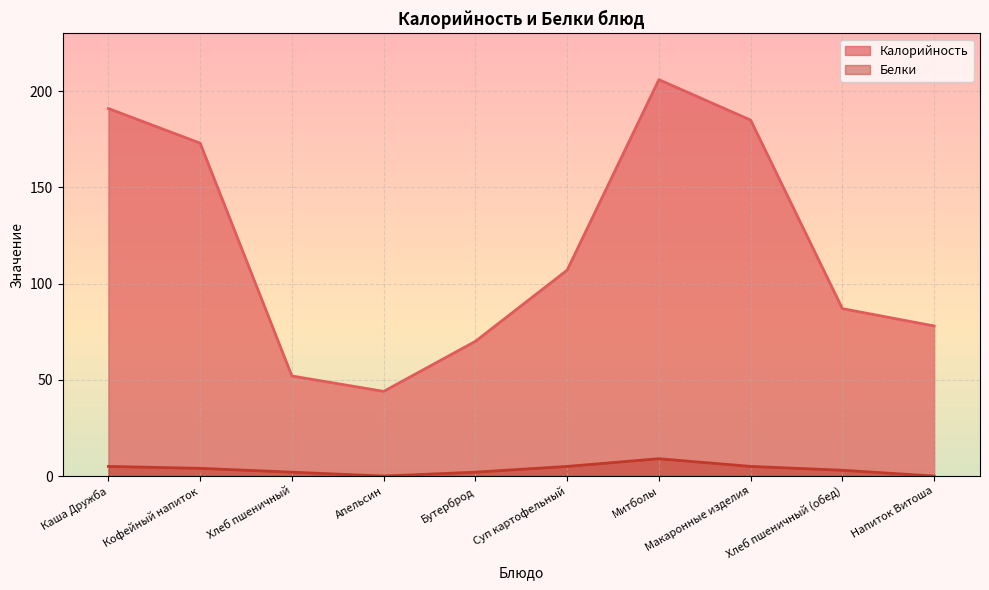

True or false: Белки and Калорийность cross at least once.

False